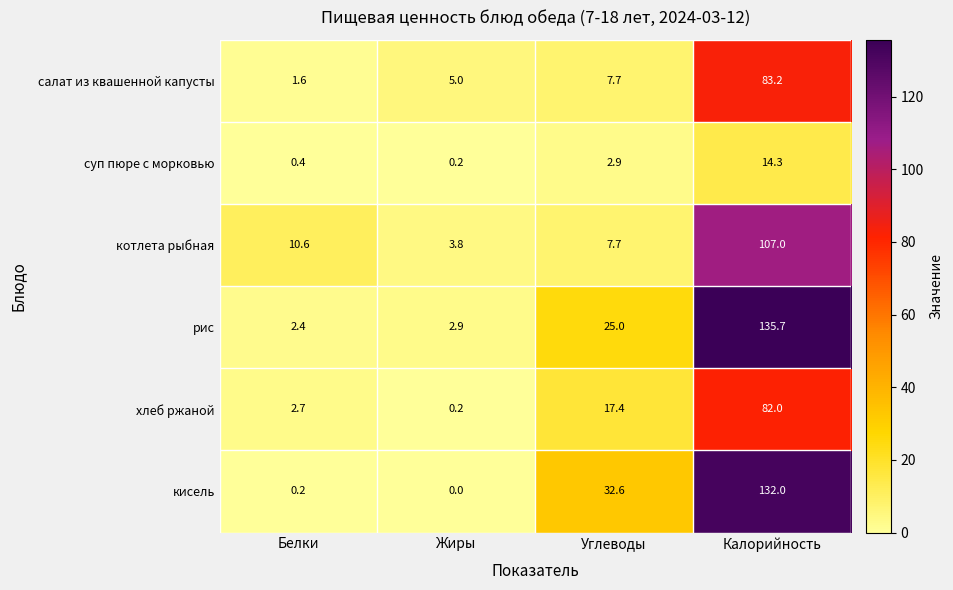

True or false: котлета рыбная has a value of 3.8 at Жиры.

True